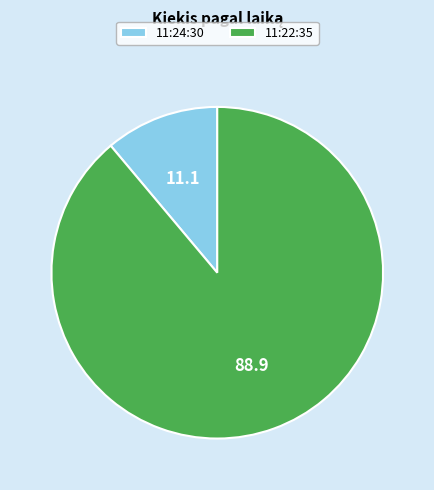

Rank the categories by value from highest to lowest.

11:22:35, 11:24:30